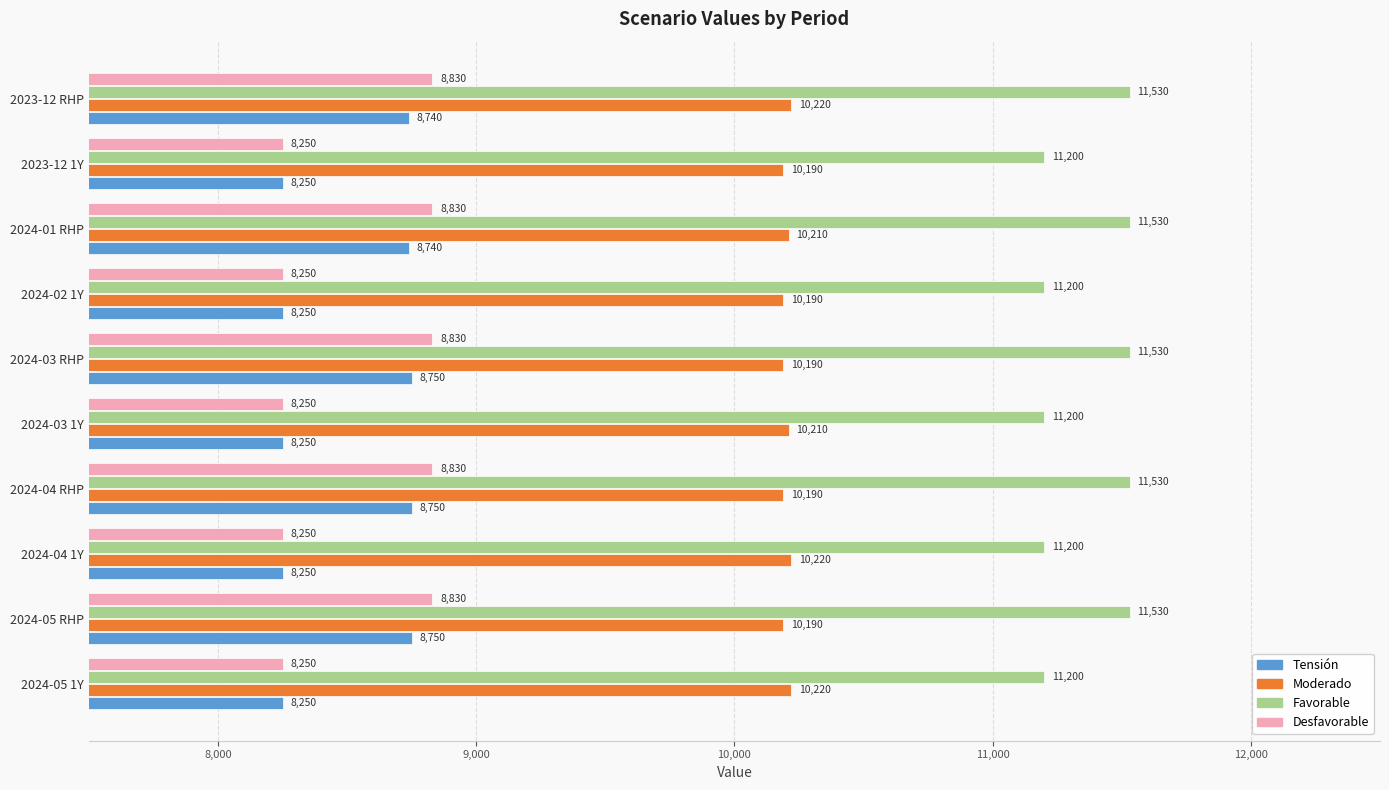

What is the sum of all Tensión values?

84980